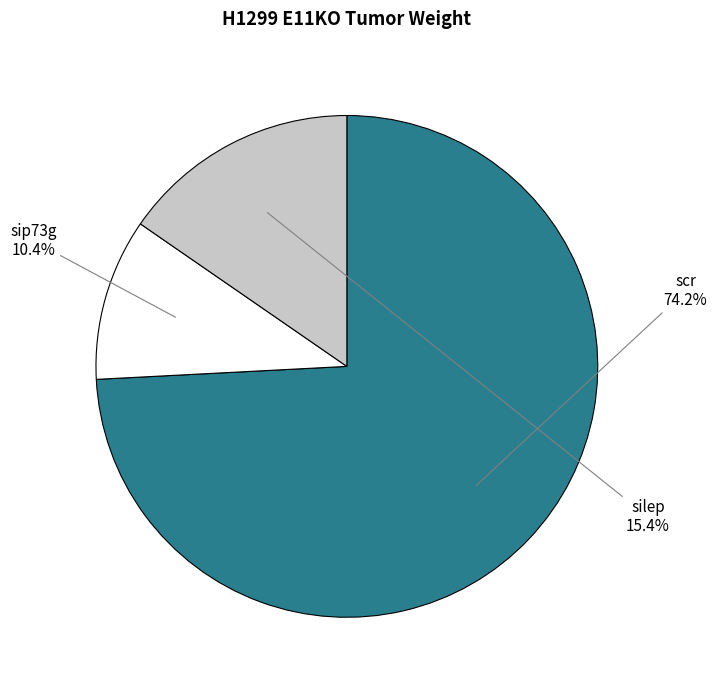

Is there a majority slice in this chart?

Yes